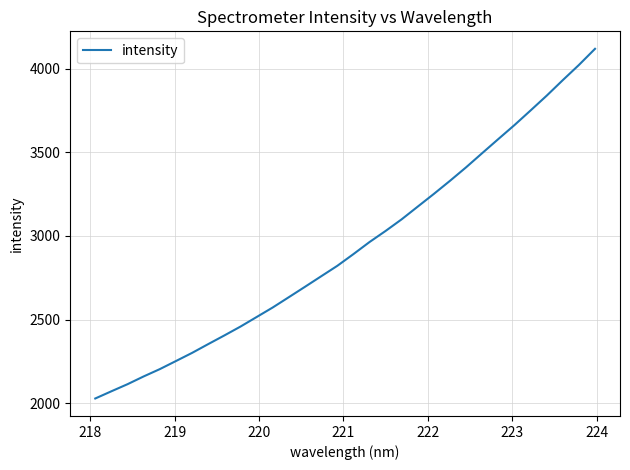

What is the greatest value displayed?

4118.9